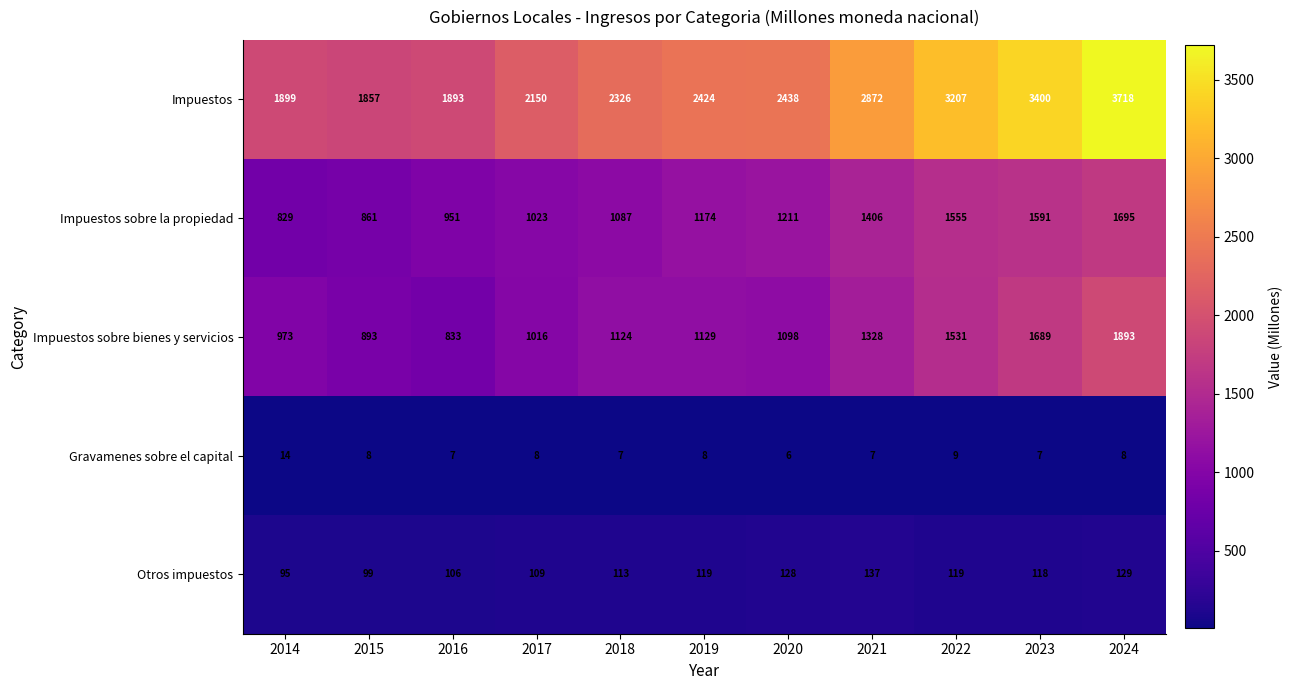

Which series has the largest total across all categories?

Impuestos